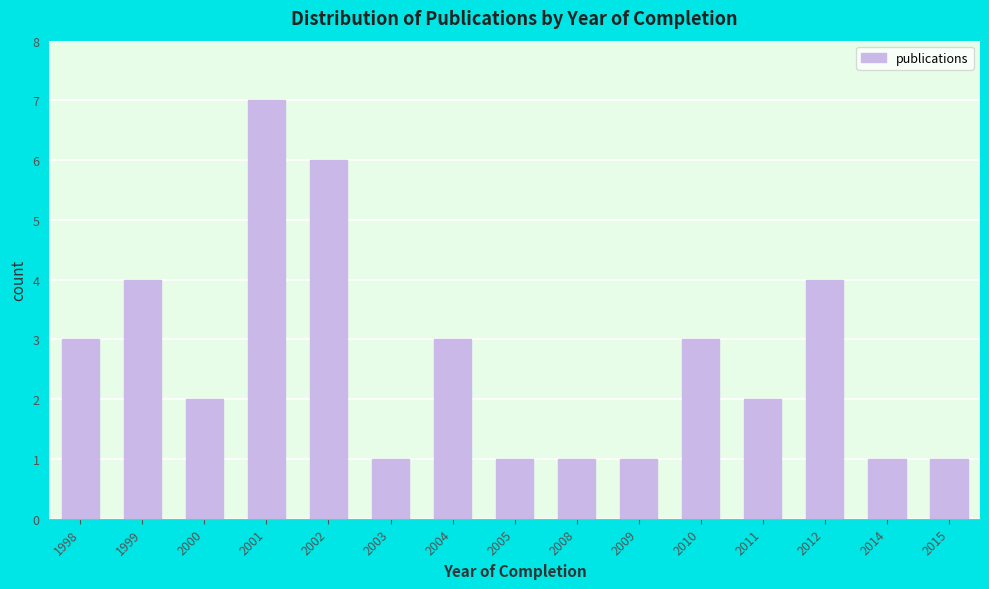

Reading right to left, transcribe all the data shown in this chart.

2015=1	2014=1	2012=4	2011=2	2010=3	2009=1	2008=1	2005=1	2004=3	2003=1	2002=6	2001=7	2000=2	1999=4	1998=3